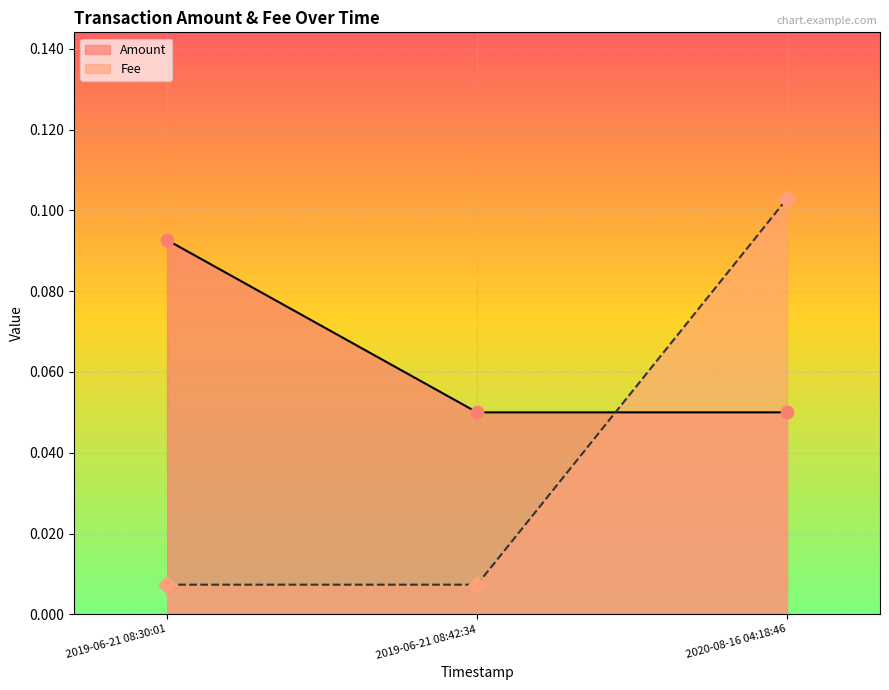

Which series contains the lowest Y value?

Fee